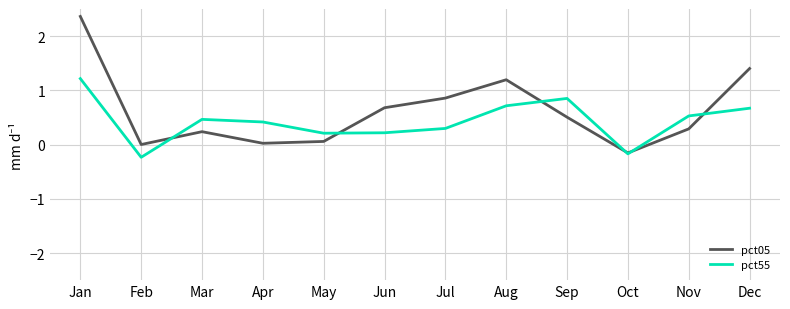

What value does the pct55 series have at Dec?

0.7